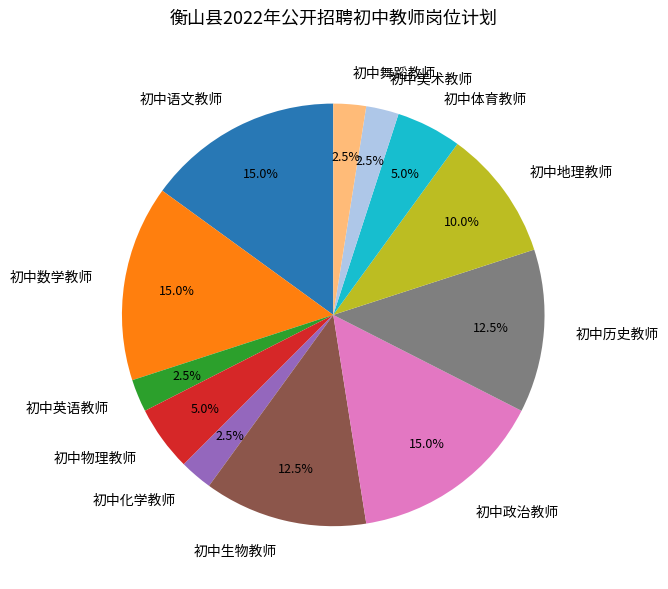

Does any single category account for the majority?

No